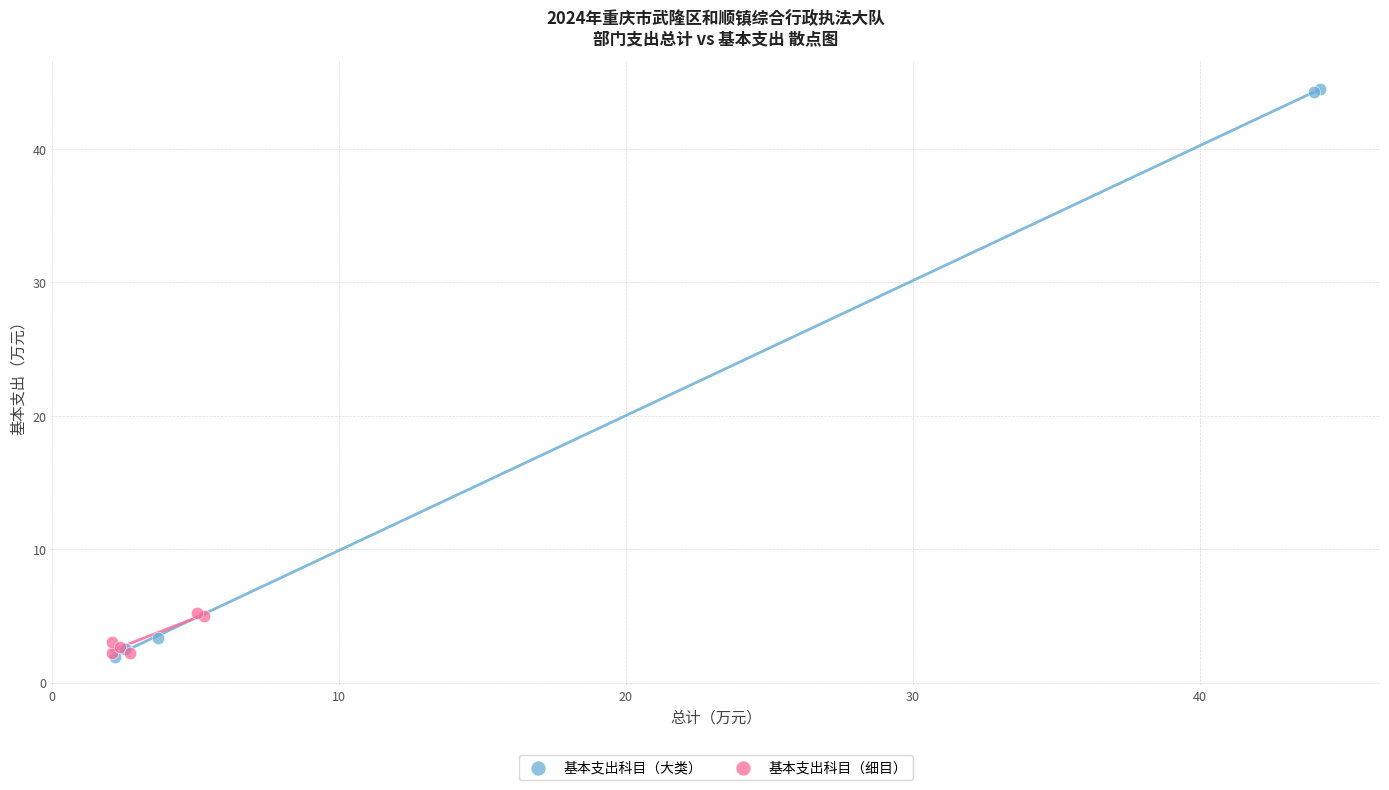

What are all the series names shown in the legend?

基本支出科目（大类）, 基本支出科目（细目）